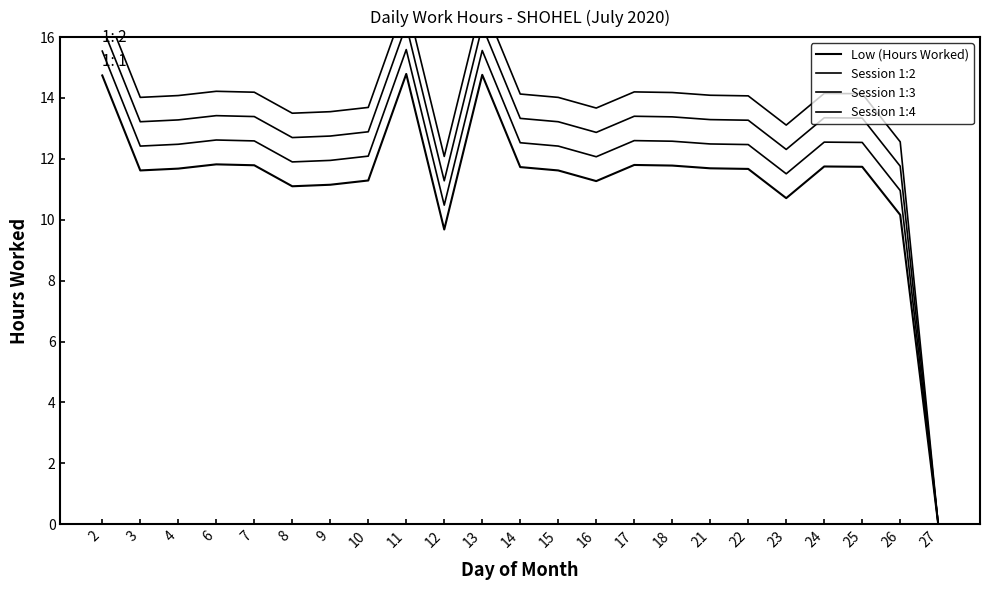

How many lines are shown in the chart?

4